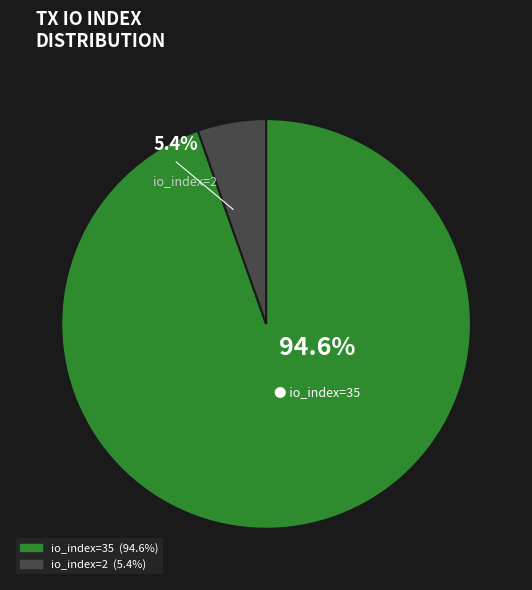

What is the largest slice in the pie chart?

io_index=35